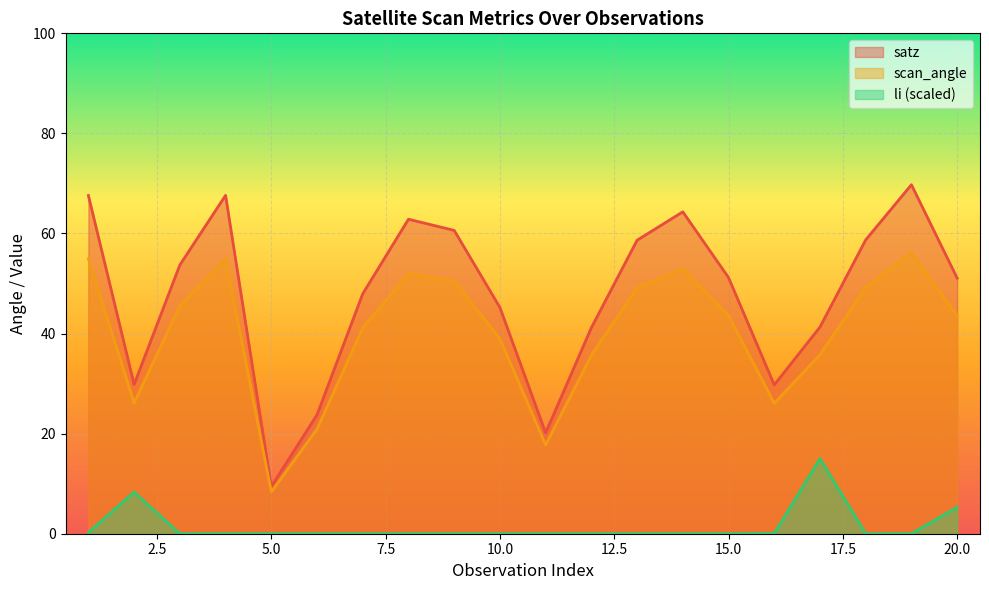

How many values in the satz series exceed 51?

11